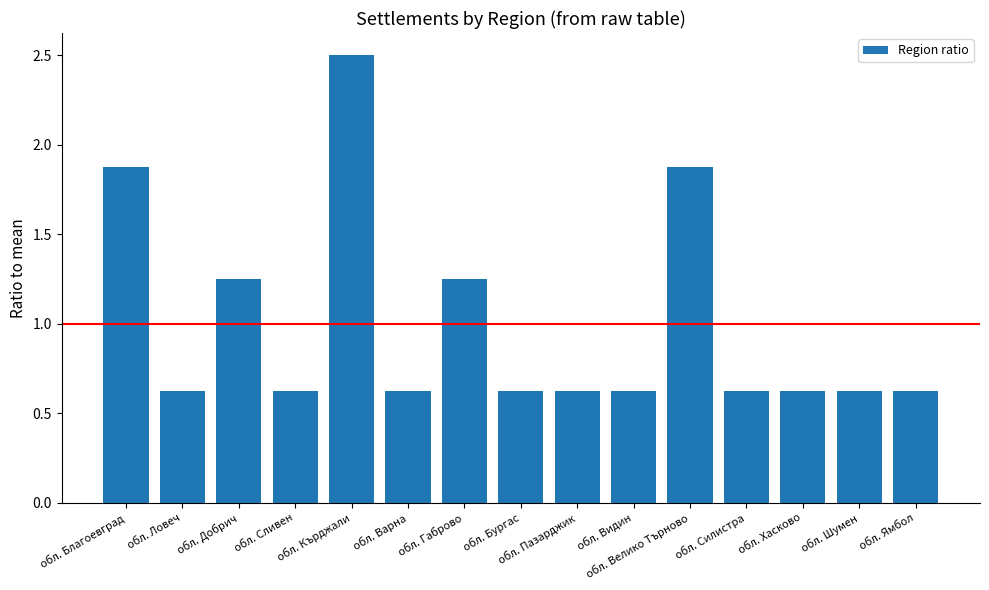

What is the label of the 2nd bar from the left?

обл. Ловеч